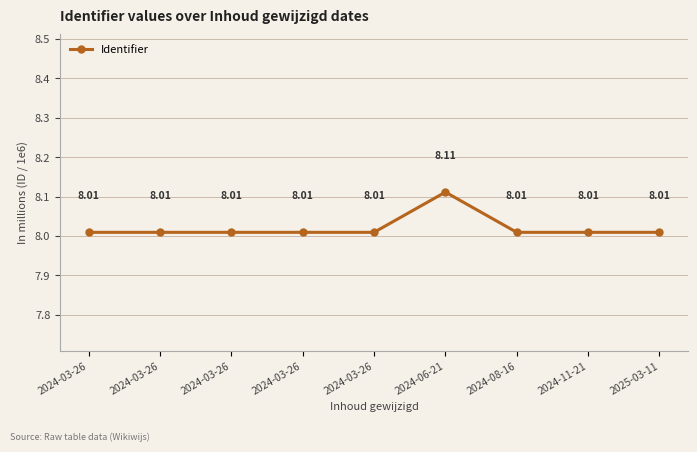

What is the sum of all values?

72.2